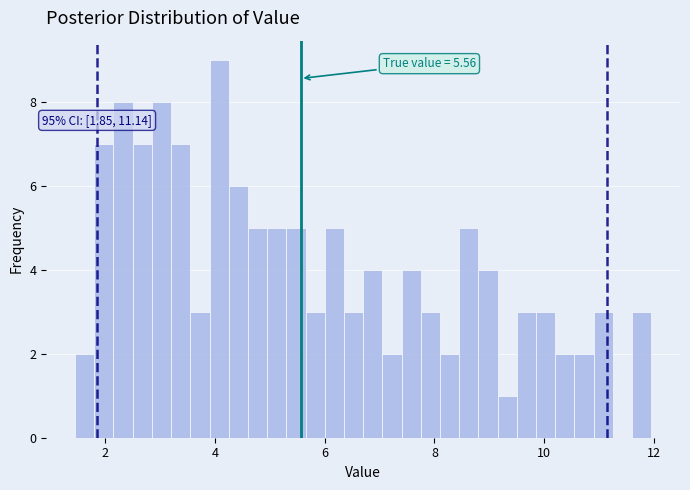

Around what value on the x-axis is the tallest bar? Give the approximate position of its centre, as read against the axis.

4.0